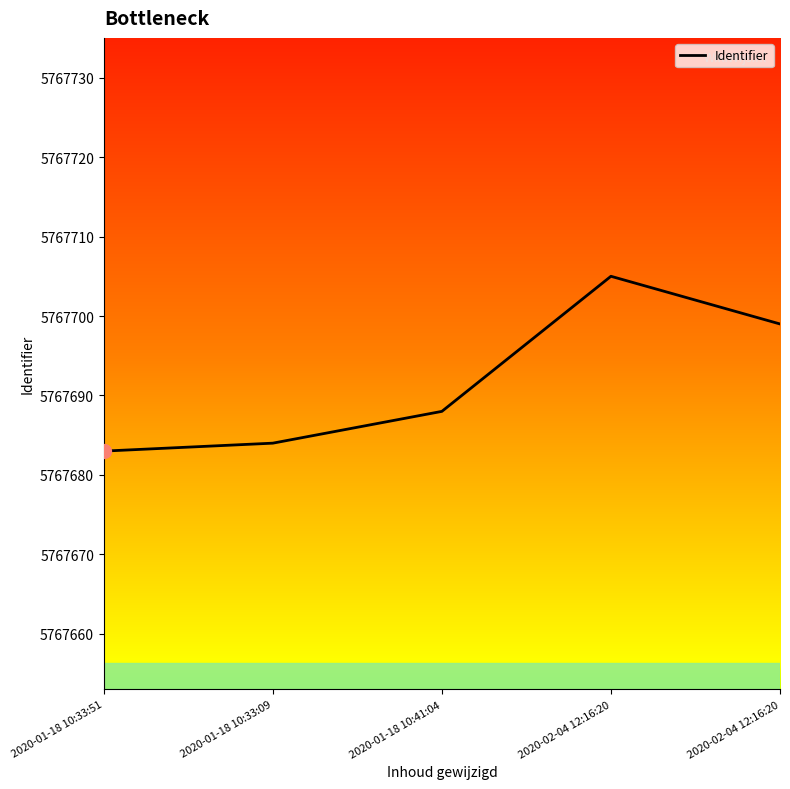

True or false: the data shows 5767683 at 2020-01-18 10:33:51.

True